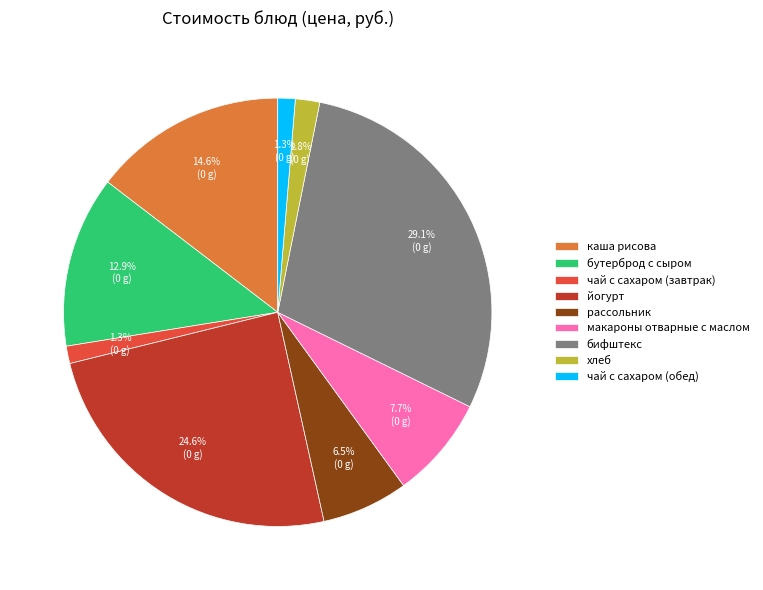

Combined, do чай с сахаром (обед) and каша рисова account for over 50%?

No